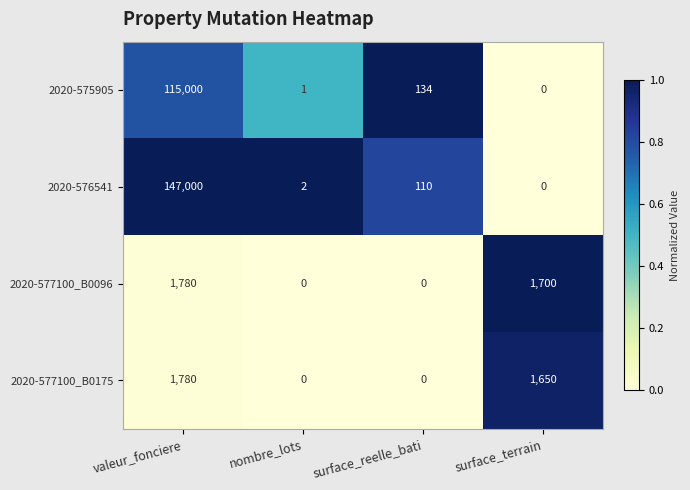

What is the approximate value of 2020-575905 at surface_reelle_bati, to the nearest 100?

100